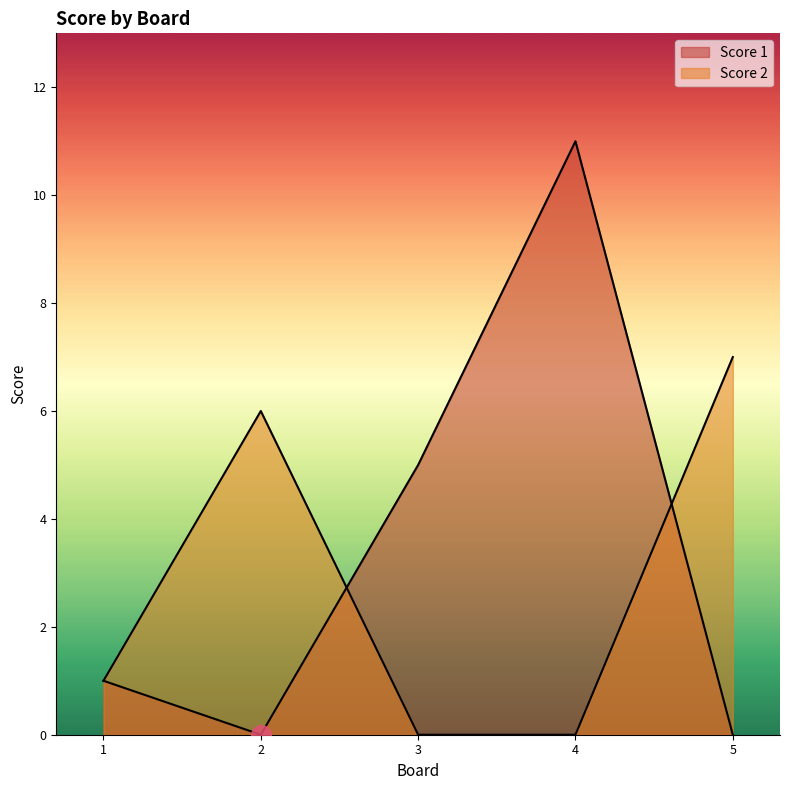

What is the total value across all series at 3?

5